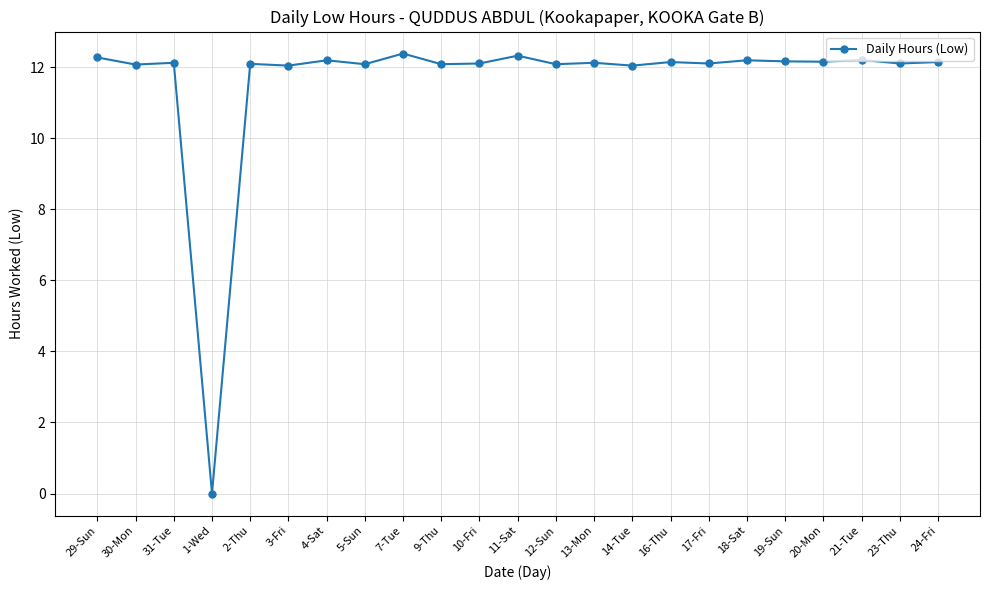

What is the sum of all values?

267.4